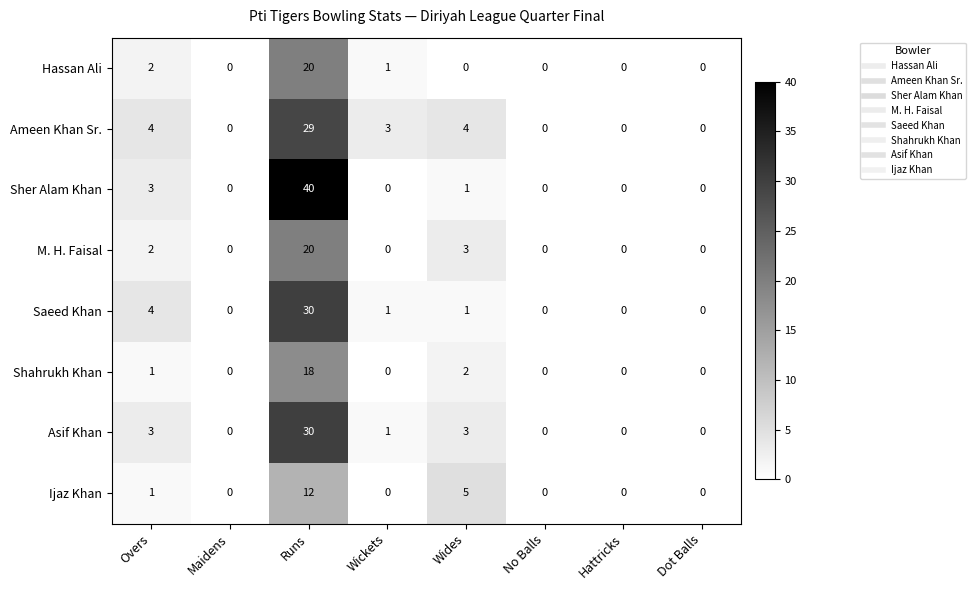

How many values in the Ijaz Khan series exceed 0?

3